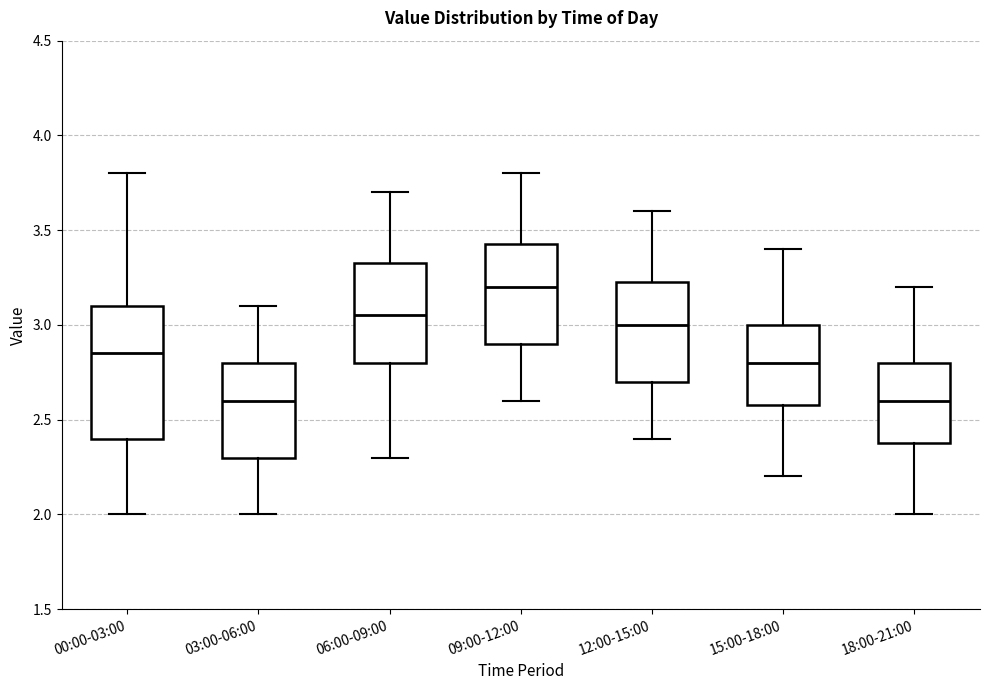

Comparing the boxes themselves (not the whiskers), which one is the tallest?

00:00-03:00